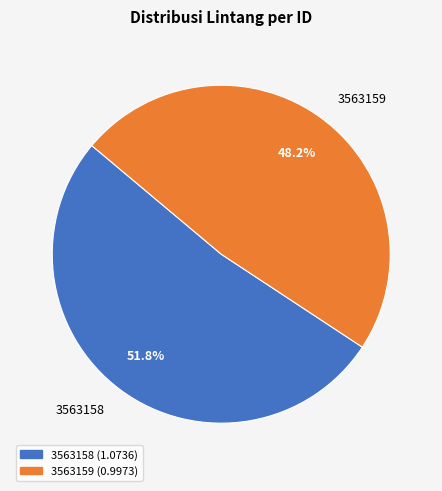

What percentage is the 3563159 slice, to the nearest percent?

48%